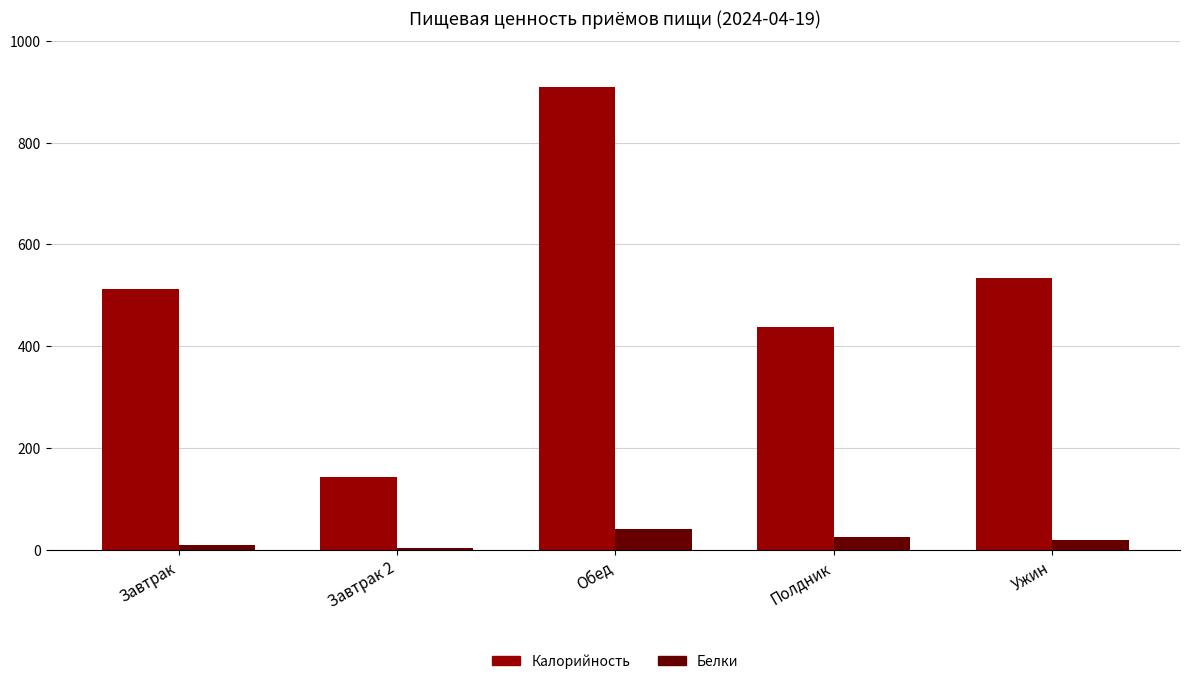

List the series in order of their peak value, highest first.

Калорийность, Белки